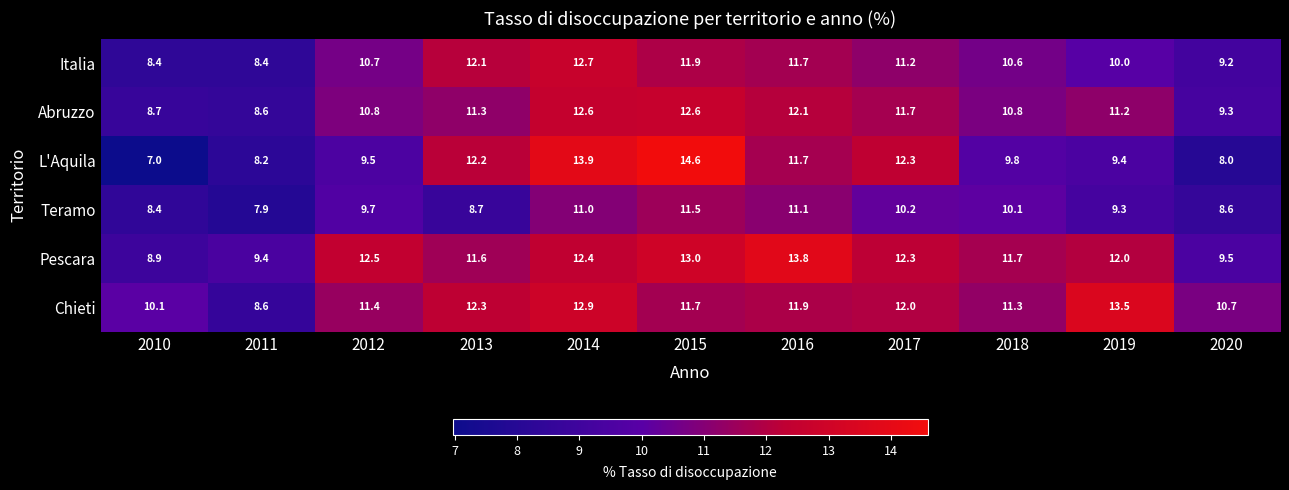

At how many categories does at least one series exceed 7?

11